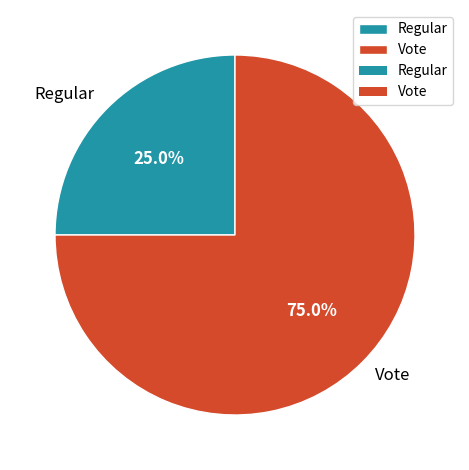

Between Regular and Vote, which is larger?

Vote